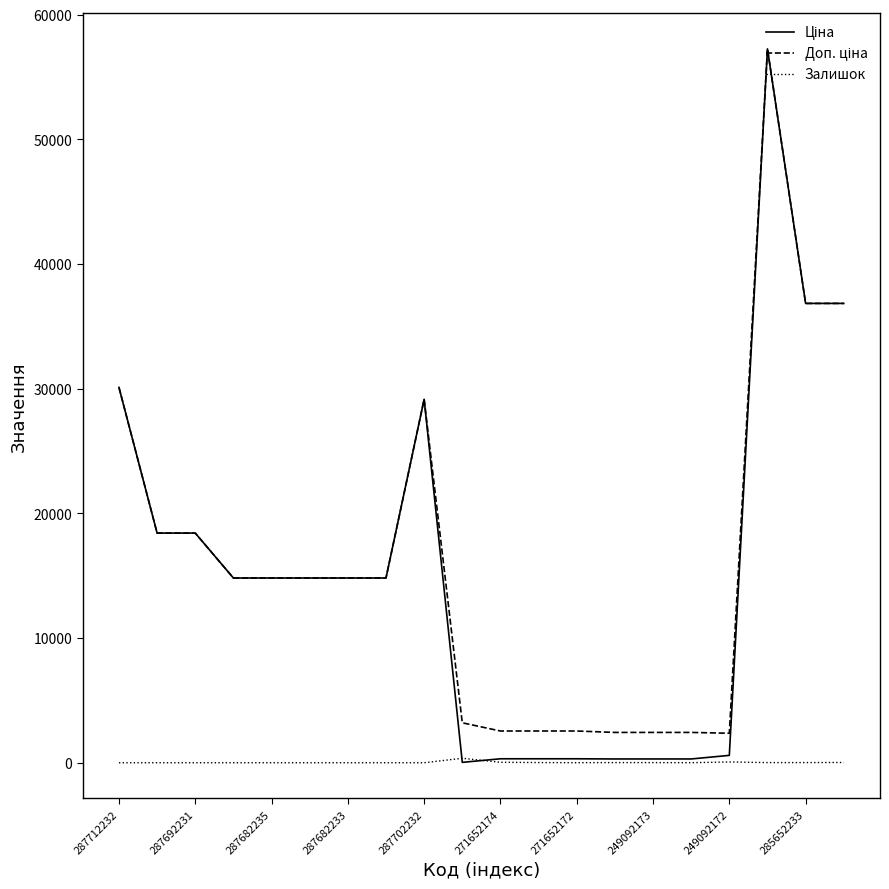

The Залишок series shows 38.0 at 271652174. True or false?

True